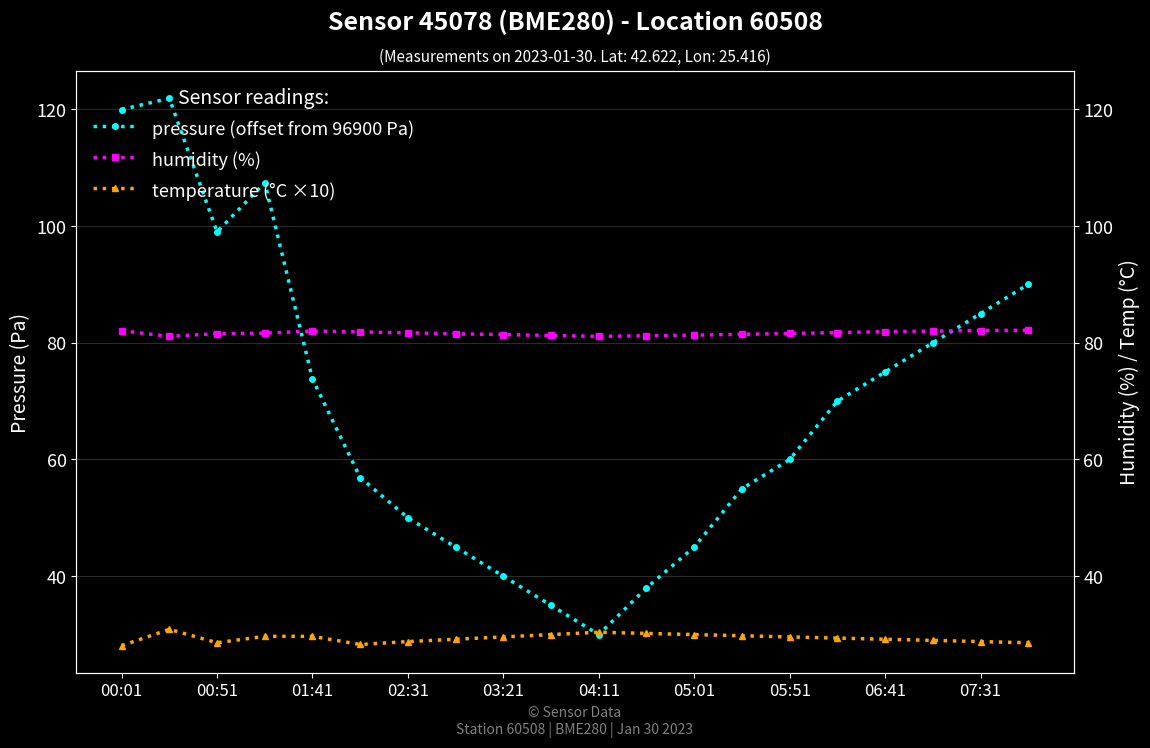

How many lines are shown in the chart?

3